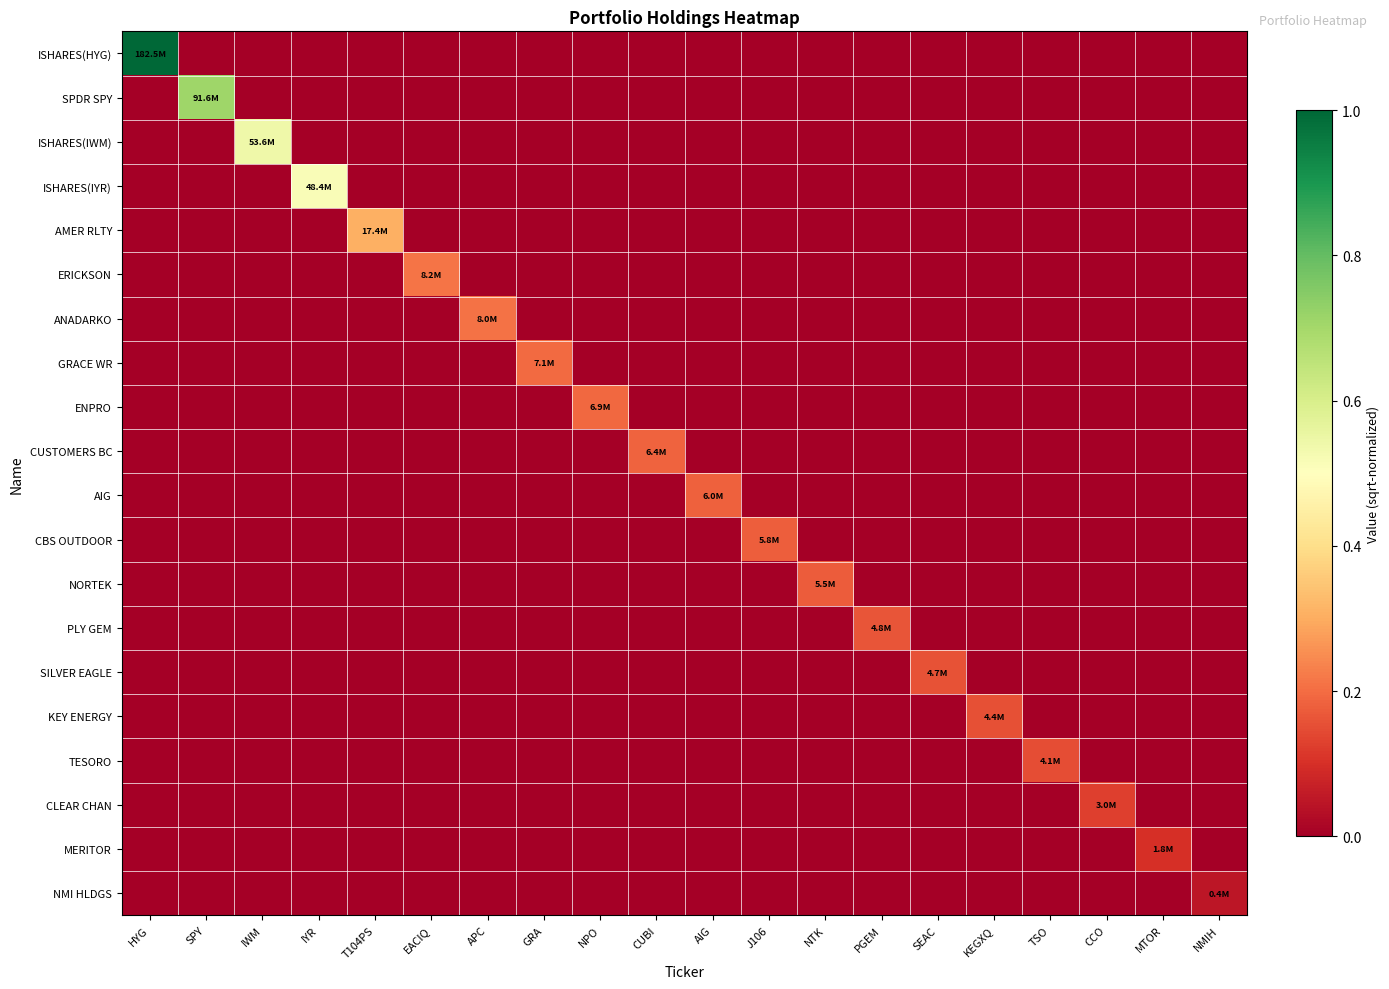

Reading left to right, extract all data points from this chart.

ISHARES(HYG): HYG=1.0	SPY=0.0	IWM=0.0	IYR=0.0	T104PS=0.0	EACIQ=0.0	APC=0.0	GRA=0.0	NPO=0.0	CUBI=0.0	AIG=0.0	J106=0.0	NTK=0.0	PGEM=0.0	SEAC=0.0	KEGXQ=0.0	TSO=0.0	CCO=0.0	MTOR=0.0	NMIH=0.0
SPDR SPY: HYG=0.0	SPY=0.7	IWM=0.0	IYR=0.0	T104PS=0.0	EACIQ=0.0	APC=0.0	GRA=0.0	NPO=0.0	CUBI=0.0	AIG=0.0	J106=0.0	NTK=0.0	PGEM=0.0	SEAC=0.0	KEGXQ=0.0	TSO=0.0	CCO=0.0	MTOR=0.0	NMIH=0.0
ISHARES(IWM): HYG=0.0	SPY=0.0	IWM=0.5	IYR=0.0	T104PS=0.0	EACIQ=0.0	APC=0.0	GRA=0.0	NPO=0.0	CUBI=0.0	AIG=0.0	J106=0.0	NTK=0.0	PGEM=0.0	SEAC=0.0	KEGXQ=0.0	TSO=0.0	CCO=0.0	MTOR=0.0	NMIH=0.0
ISHARES(IYR): HYG=0.0	SPY=0.0	IWM=0.0	IYR=0.5	T104PS=0.0	EACIQ=0.0	APC=0.0	GRA=0.0	NPO=0.0	CUBI=0.0	AIG=0.0	J106=0.0	NTK=0.0	PGEM=0.0	SEAC=0.0	KEGXQ=0.0	TSO=0.0	CCO=0.0	MTOR=0.0	NMIH=0.0
AMER RLTY: HYG=0.0	SPY=0.0	IWM=0.0	IYR=0.0	T104PS=0.3	EACIQ=0.0	APC=0.0	GRA=0.0	NPO=0.0	CUBI=0.0	AIG=0.0	J106=0.0	NTK=0.0	PGEM=0.0	SEAC=0.0	KEGXQ=0.0	TSO=0.0	CCO=0.0	MTOR=0.0	NMIH=0.0
ERICKSON: HYG=0.0	SPY=0.0	IWM=0.0	IYR=0.0	T104PS=0.0	EACIQ=0.2	APC=0.0	GRA=0.0	NPO=0.0	CUBI=0.0	AIG=0.0	J106=0.0	NTK=0.0	PGEM=0.0	SEAC=0.0	KEGXQ=0.0	TSO=0.0	CCO=0.0	MTOR=0.0	NMIH=0.0
ANADARKO: HYG=0.0	SPY=0.0	IWM=0.0	IYR=0.0	T104PS=0.0	EACIQ=0.0	APC=0.2	GRA=0.0	NPO=0.0	CUBI=0.0	AIG=0.0	J106=0.0	NTK=0.0	PGEM=0.0	SEAC=0.0	KEGXQ=0.0	TSO=0.0	CCO=0.0	MTOR=0.0	NMIH=0.0
GRACE WR: HYG=0.0	SPY=0.0	IWM=0.0	IYR=0.0	T104PS=0.0	EACIQ=0.0	APC=0.0	GRA=0.2	NPO=0.0	CUBI=0.0	AIG=0.0	J106=0.0	NTK=0.0	PGEM=0.0	SEAC=0.0	KEGXQ=0.0	TSO=0.0	CCO=0.0	MTOR=0.0	NMIH=0.0
ENPRO: HYG=0.0	SPY=0.0	IWM=0.0	IYR=0.0	T104PS=0.0	EACIQ=0.0	APC=0.0	GRA=0.0	NPO=0.2	CUBI=0.0	AIG=0.0	J106=0.0	NTK=0.0	PGEM=0.0	SEAC=0.0	KEGXQ=0.0	TSO=0.0	CCO=0.0	MTOR=0.0	NMIH=0.0
CUSTOMERS BC: HYG=0.0	SPY=0.0	IWM=0.0	IYR=0.0	T104PS=0.0	EACIQ=0.0	APC=0.0	GRA=0.0	NPO=0.0	CUBI=0.2	AIG=0.0	J106=0.0	NTK=0.0	PGEM=0.0	SEAC=0.0	KEGXQ=0.0	TSO=0.0	CCO=0.0	MTOR=0.0	NMIH=0.0
AIG: HYG=0.0	SPY=0.0	IWM=0.0	IYR=0.0	T104PS=0.0	EACIQ=0.0	APC=0.0	GRA=0.0	NPO=0.0	CUBI=0.0	AIG=0.2	J106=0.0	NTK=0.0	PGEM=0.0	SEAC=0.0	KEGXQ=0.0	TSO=0.0	CCO=0.0	MTOR=0.0	NMIH=0.0
CBS OUTDOOR: HYG=0.0	SPY=0.0	IWM=0.0	IYR=0.0	T104PS=0.0	EACIQ=0.0	APC=0.0	GRA=0.0	NPO=0.0	CUBI=0.0	AIG=0.0	J106=0.2	NTK=0.0	PGEM=0.0	SEAC=0.0	KEGXQ=0.0	TSO=0.0	CCO=0.0	MTOR=0.0	NMIH=0.0
NORTEK: HYG=0.0	SPY=0.0	IWM=0.0	IYR=0.0	T104PS=0.0	EACIQ=0.0	APC=0.0	GRA=0.0	NPO=0.0	CUBI=0.0	AIG=0.0	J106=0.0	NTK=0.2	PGEM=0.0	SEAC=0.0	KEGXQ=0.0	TSO=0.0	CCO=0.0	MTOR=0.0	NMIH=0.0
PLY GEM: HYG=0.0	SPY=0.0	IWM=0.0	IYR=0.0	T104PS=0.0	EACIQ=0.0	APC=0.0	GRA=0.0	NPO=0.0	CUBI=0.0	AIG=0.0	J106=0.0	NTK=0.0	PGEM=0.2	SEAC=0.0	KEGXQ=0.0	TSO=0.0	CCO=0.0	MTOR=0.0	NMIH=0.0
SILVER EAGLE: HYG=0.0	SPY=0.0	IWM=0.0	IYR=0.0	T104PS=0.0	EACIQ=0.0	APC=0.0	GRA=0.0	NPO=0.0	CUBI=0.0	AIG=0.0	J106=0.0	NTK=0.0	PGEM=0.0	SEAC=0.2	KEGXQ=0.0	TSO=0.0	CCO=0.0	MTOR=0.0	NMIH=0.0
KEY ENERGY: HYG=0.0	SPY=0.0	IWM=0.0	IYR=0.0	T104PS=0.0	EACIQ=0.0	APC=0.0	GRA=0.0	NPO=0.0	CUBI=0.0	AIG=0.0	J106=0.0	NTK=0.0	PGEM=0.0	SEAC=0.0	KEGXQ=0.2	TSO=0.0	CCO=0.0	MTOR=0.0	NMIH=0.0
TESORO: HYG=0.0	SPY=0.0	IWM=0.0	IYR=0.0	T104PS=0.0	EACIQ=0.0	APC=0.0	GRA=0.0	NPO=0.0	CUBI=0.0	AIG=0.0	J106=0.0	NTK=0.0	PGEM=0.0	SEAC=0.0	KEGXQ=0.0	TSO=0.1	CCO=0.0	MTOR=0.0	NMIH=0.0
CLEAR CHAN: HYG=0.0	SPY=0.0	IWM=0.0	IYR=0.0	T104PS=0.0	EACIQ=0.0	APC=0.0	GRA=0.0	NPO=0.0	CUBI=0.0	AIG=0.0	J106=0.0	NTK=0.0	PGEM=0.0	SEAC=0.0	KEGXQ=0.0	TSO=0.0	CCO=0.1	MTOR=0.0	NMIH=0.0
MERITOR: HYG=0.0	SPY=0.0	IWM=0.0	IYR=0.0	T104PS=0.0	EACIQ=0.0	APC=0.0	GRA=0.0	NPO=0.0	CUBI=0.0	AIG=0.0	J106=0.0	NTK=0.0	PGEM=0.0	SEAC=0.0	KEGXQ=0.0	TSO=0.0	CCO=0.0	MTOR=0.1	NMIH=0.0
NMI HLDGS: HYG=0.0	SPY=0.0	IWM=0.0	IYR=0.0	T104PS=0.0	EACIQ=0.0	APC=0.0	GRA=0.0	NPO=0.0	CUBI=0.0	AIG=0.0	J106=0.0	NTK=0.0	PGEM=0.0	SEAC=0.0	KEGXQ=0.0	TSO=0.0	CCO=0.0	MTOR=0.0	NMIH=0.0